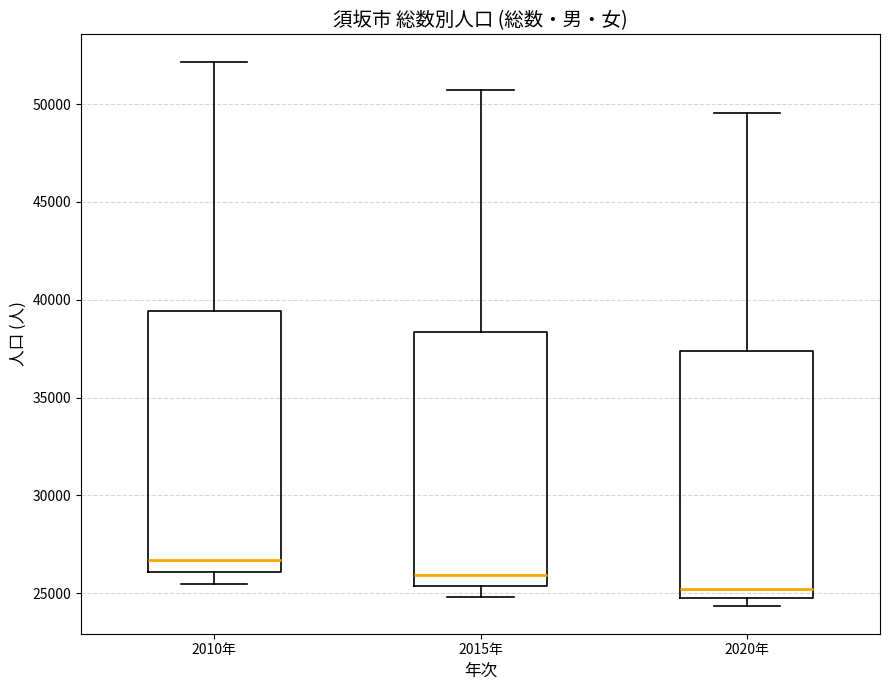

Where is the lower edge of the box for 2010年 on the y-axis? The values are not printed on the chart, so give them approximately, as read against the axis.

26000